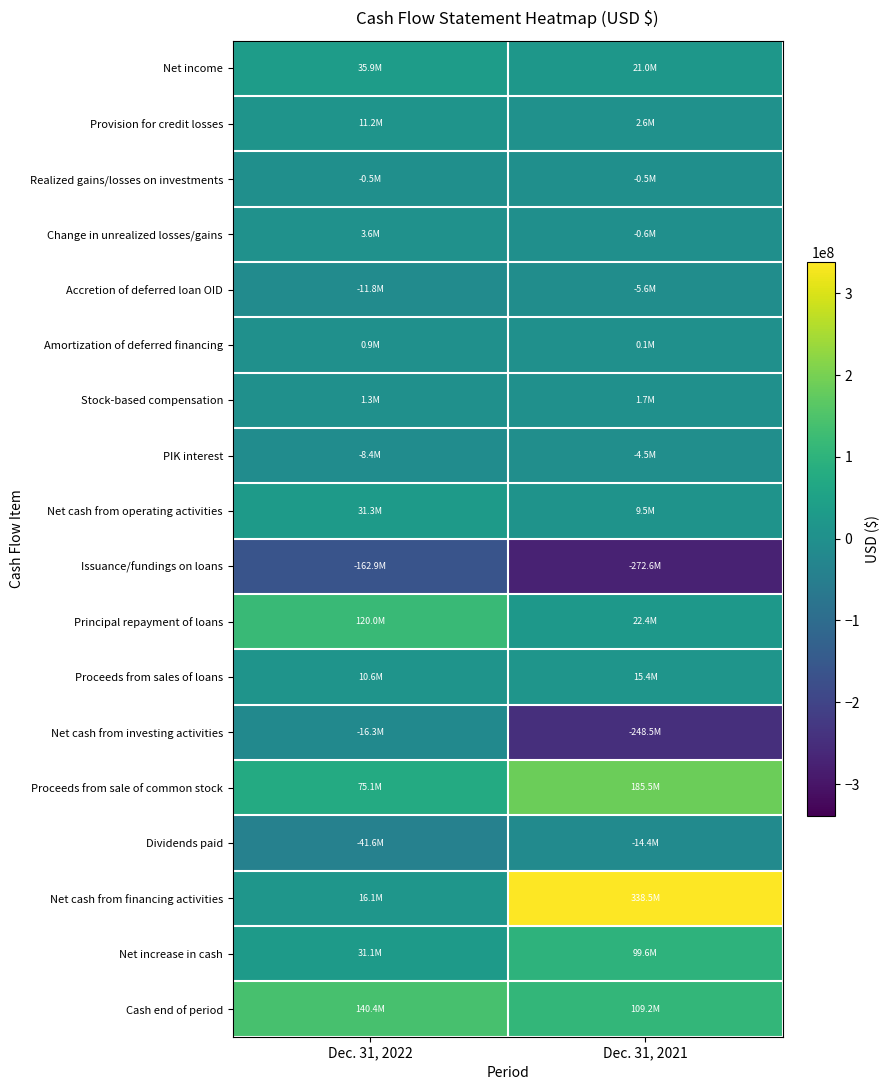

At which category is the sum across all series the highest?

Dec. 31, 2021